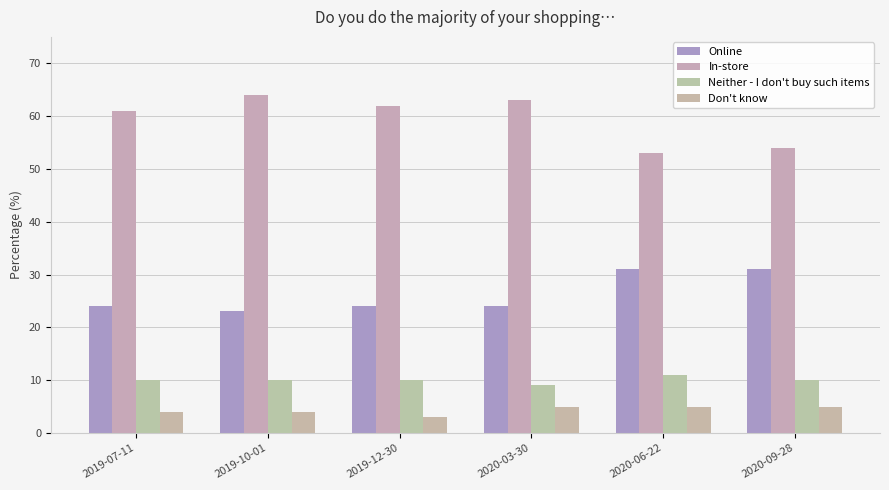

At how many categories does at least one series exceed 0?

6